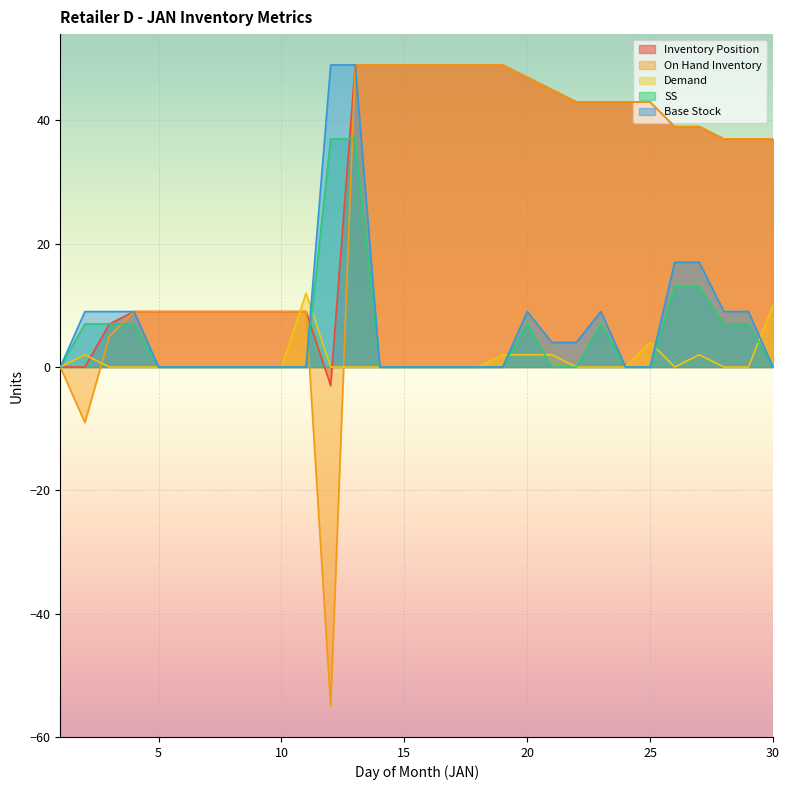

Between 28 and 29, which is larger?

28